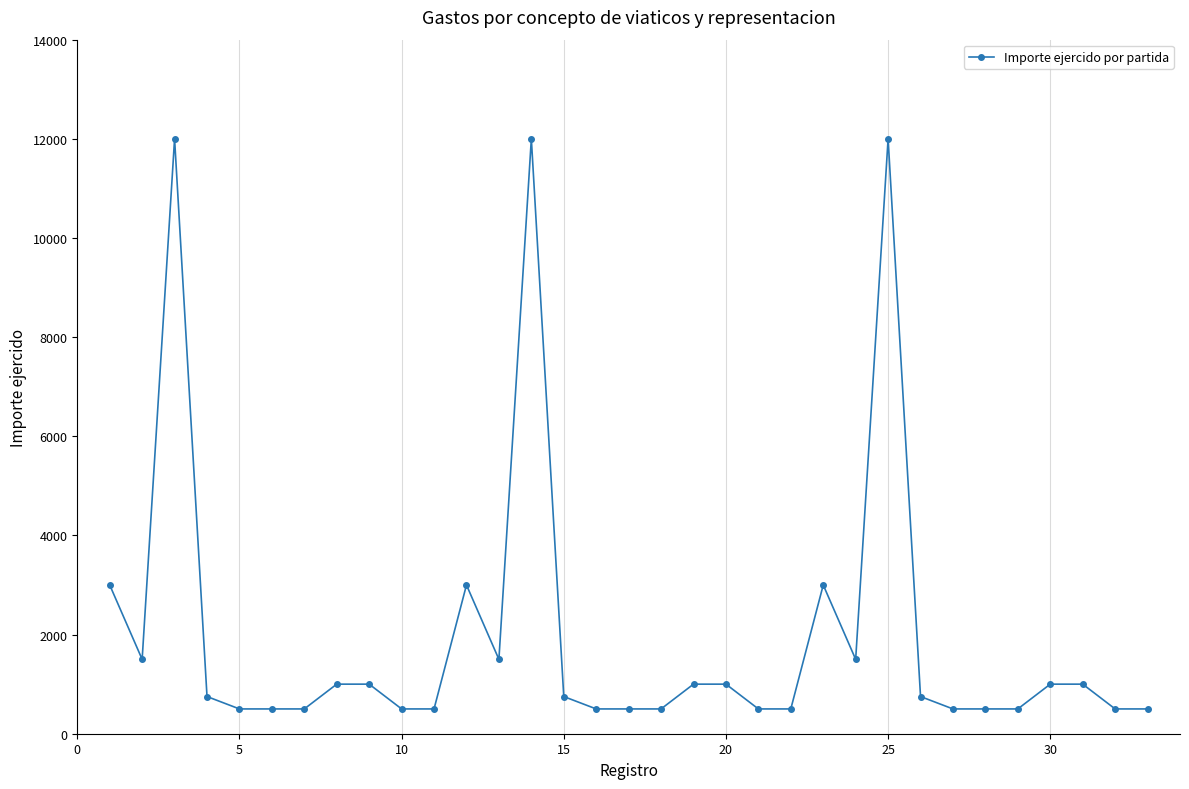

What is the difference between the maximum and minimum values?

11500